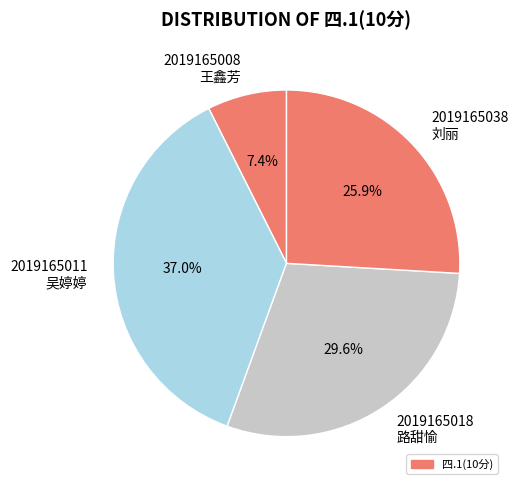

Which category has the biggest portion of the pie?

2019165011 吴婷婷